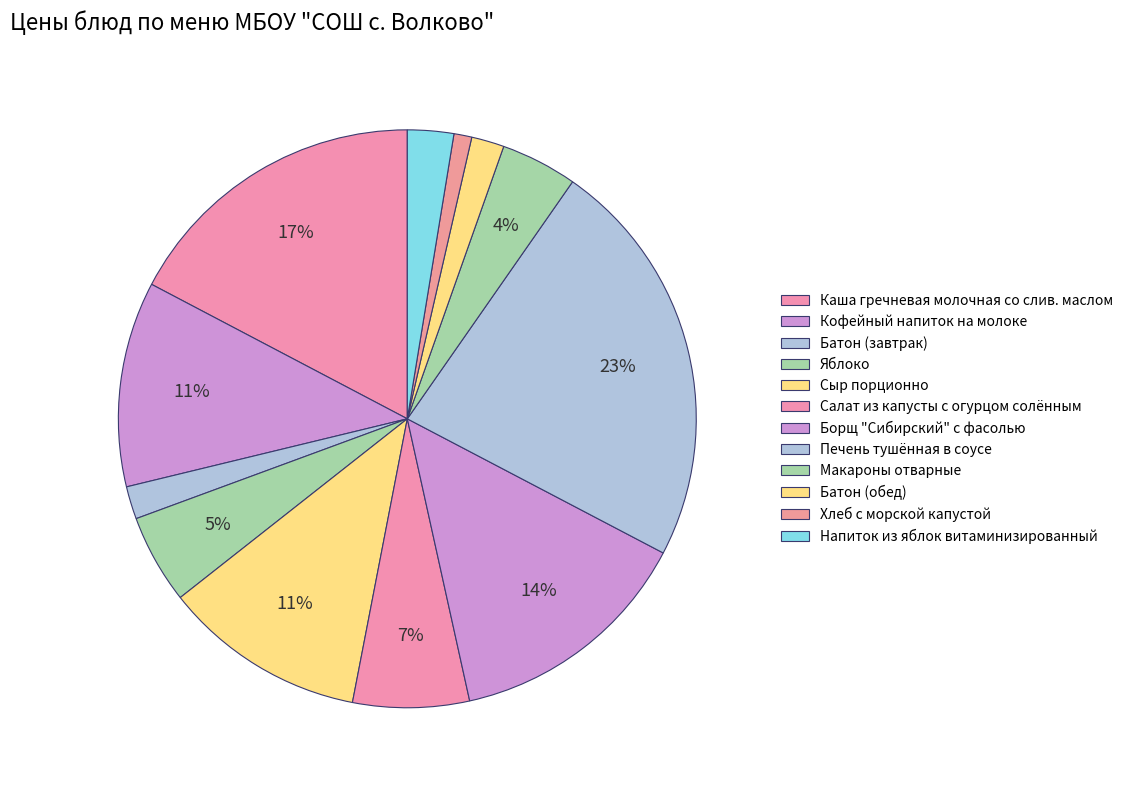

What percentage is NOT represented by Борщ "Сибирский" с фасолью?

86.1%